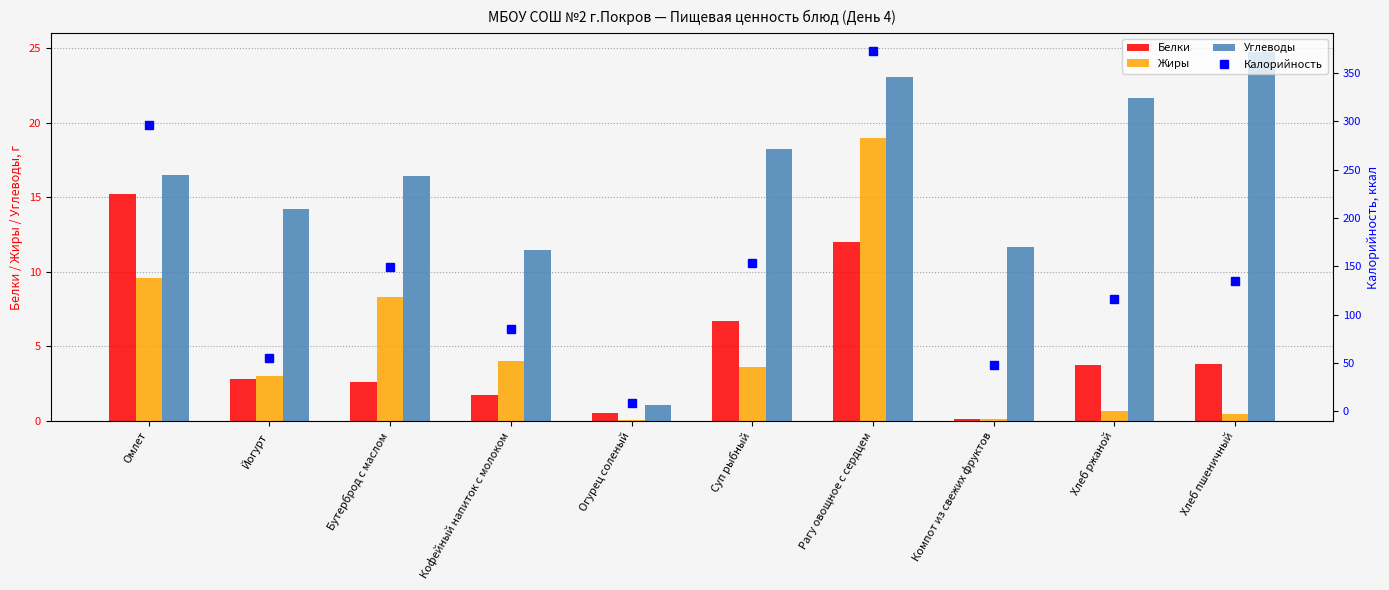

What is the greatest value displayed?

373.0